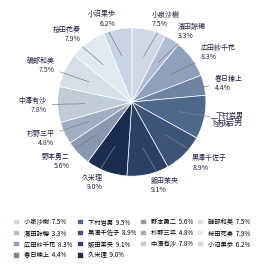

Count the number of slices in the pie.

14